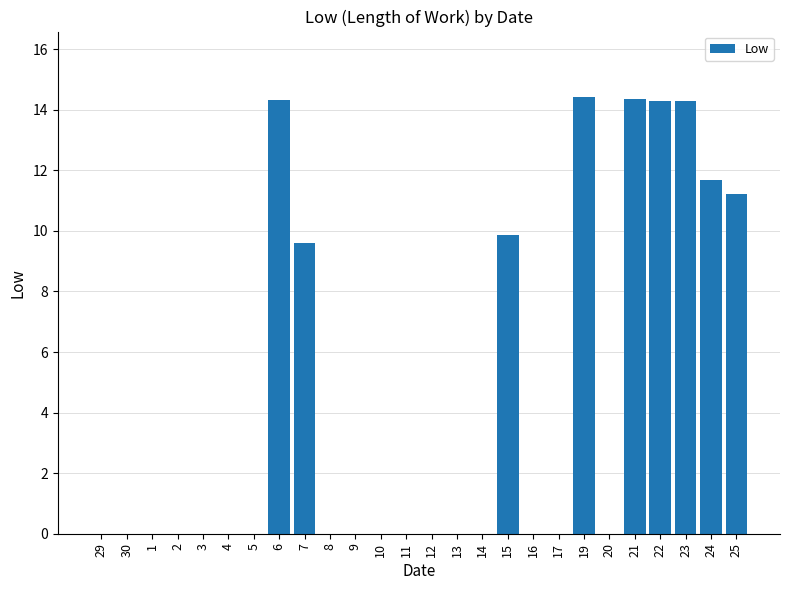

What is the average value?

4.4